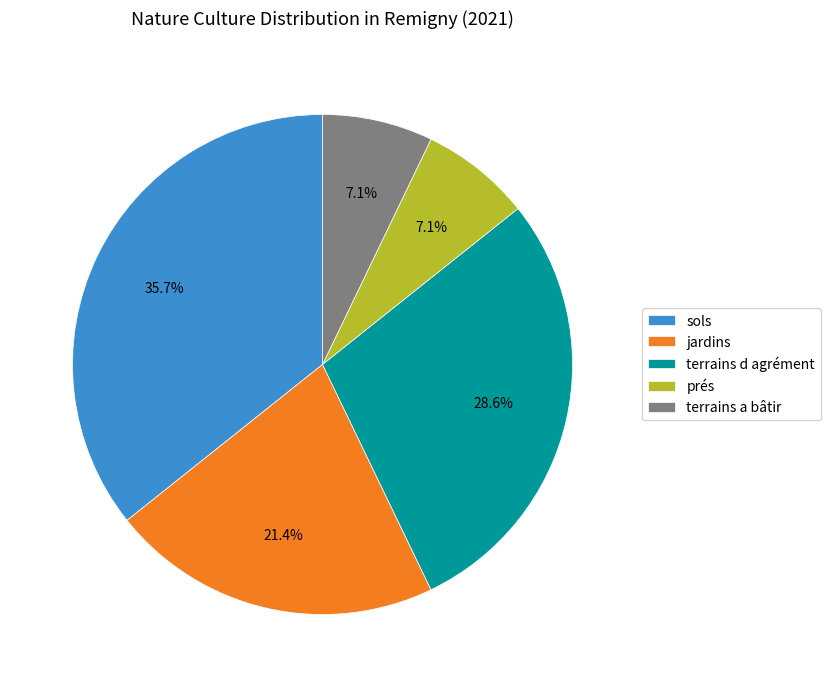

To the nearest percent, what is the difference between the largest and smallest slice percentages?

29%